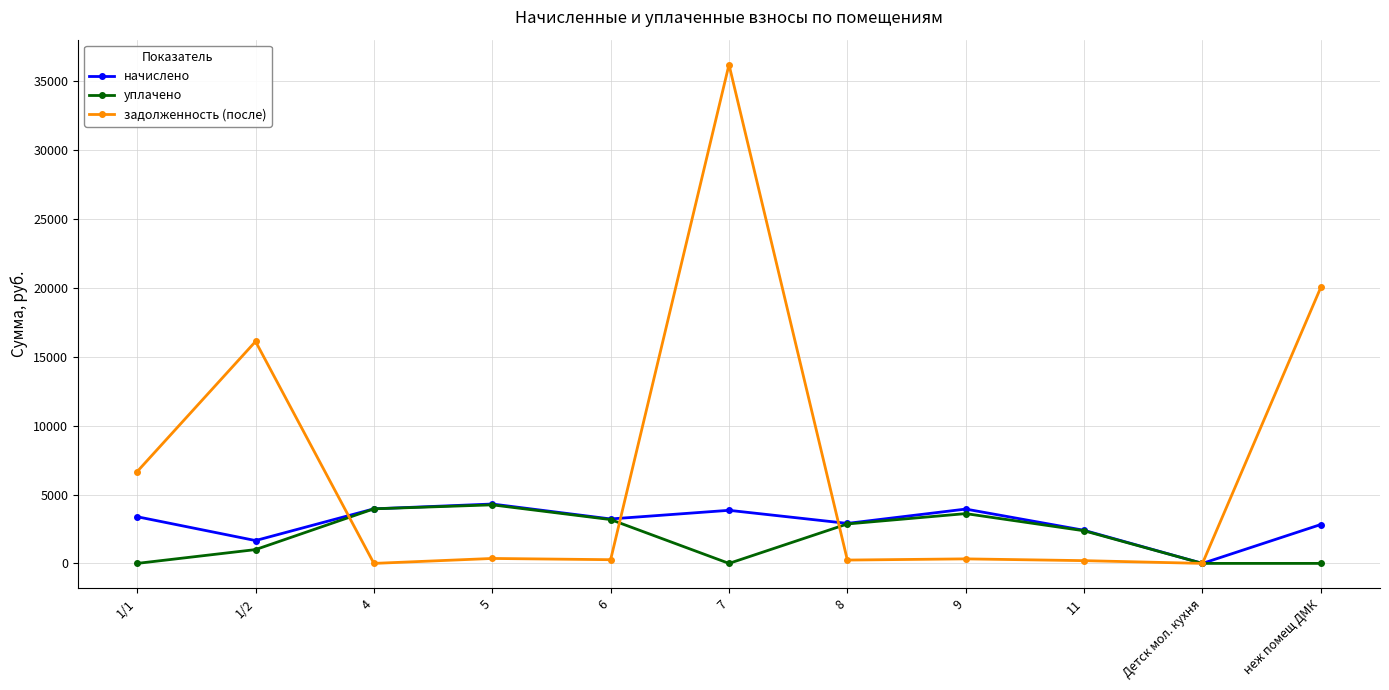

At 1/1, list the series in order from largest to smallest.

задолженность (после), начислено, уплачено